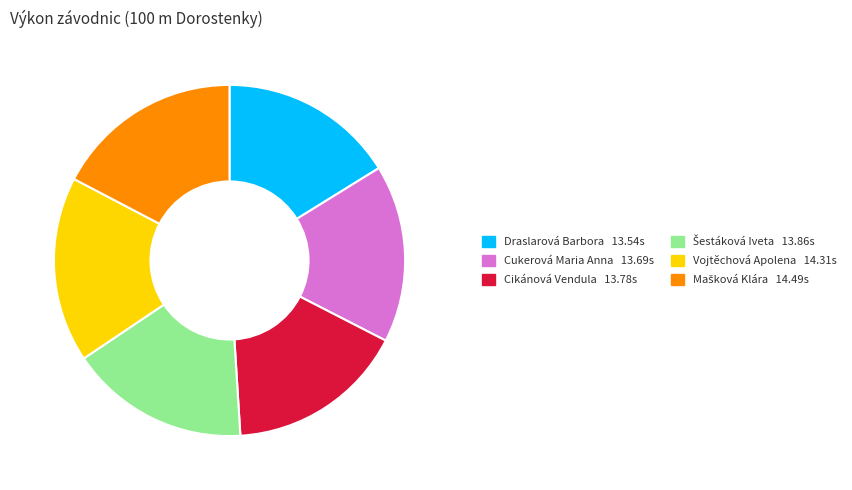

Combined, do Vojtěchová Apolena 14.31s and Cukerová Maria Anna 13.69s account for over 50%?

No